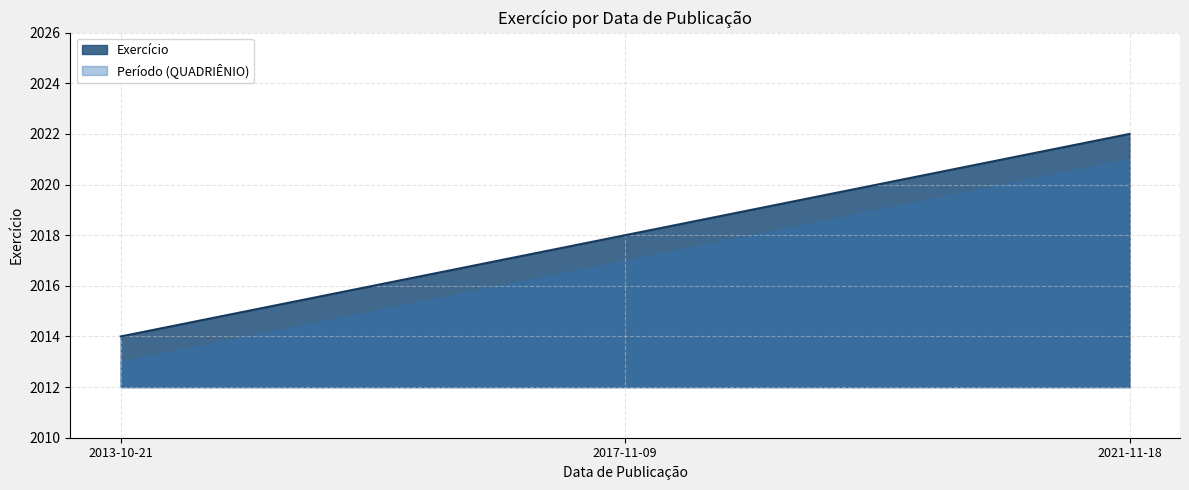

List the labels in order of value, smallest first.

2013-10-21, 2017-11-09, 2021-11-18